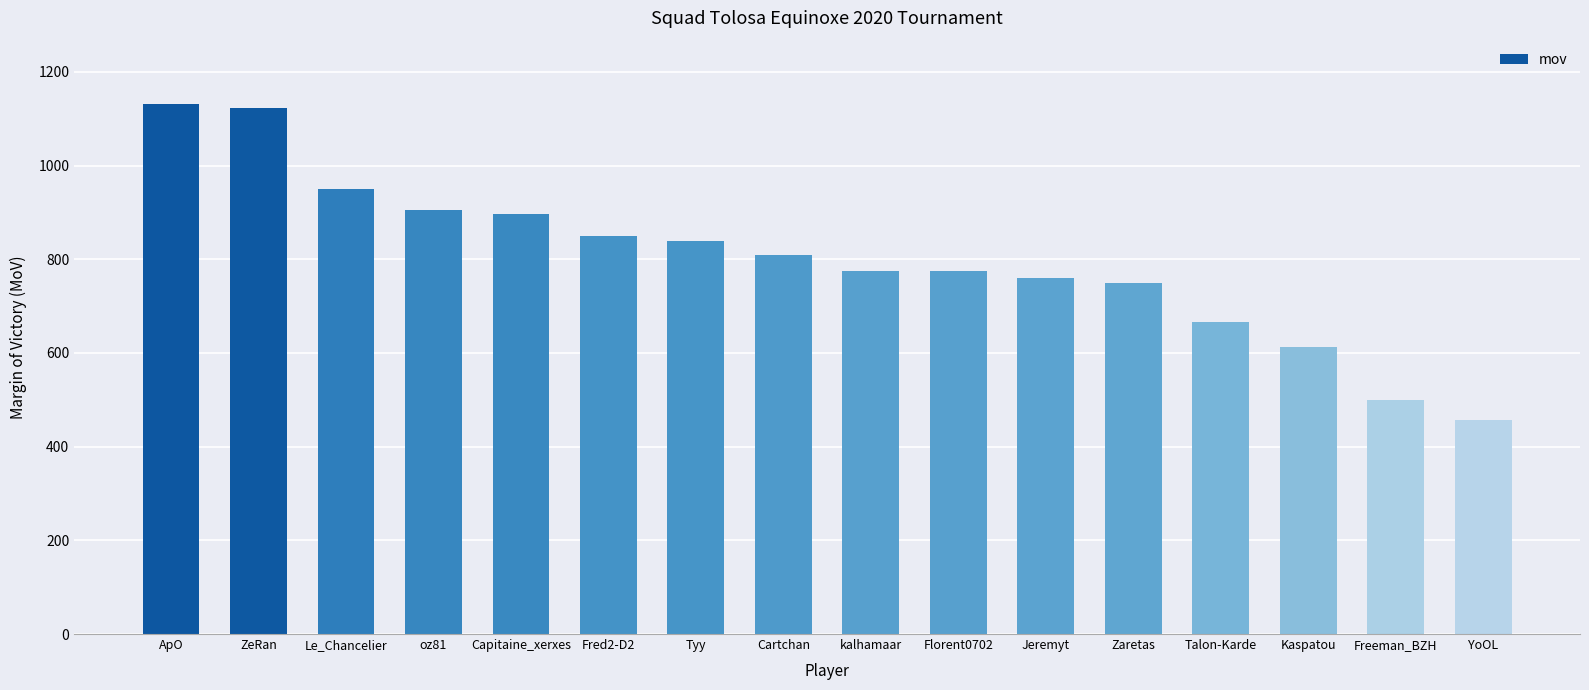

True or false: the data shows 680 at ZeRan.

False